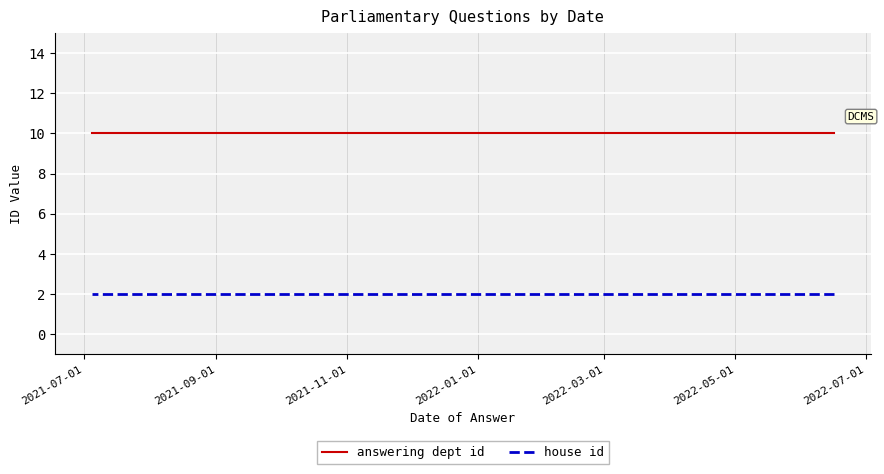

True or false: answering dept id has more than 2 interior local peaks.

False